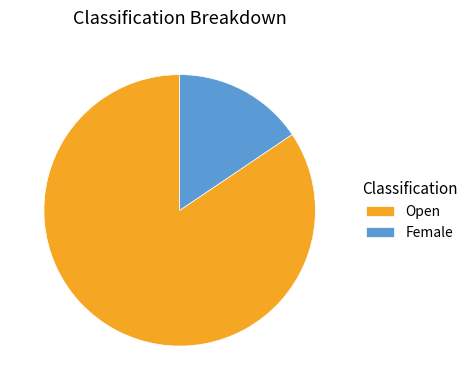

Rank the categories by value from highest to lowest.

Open, Female